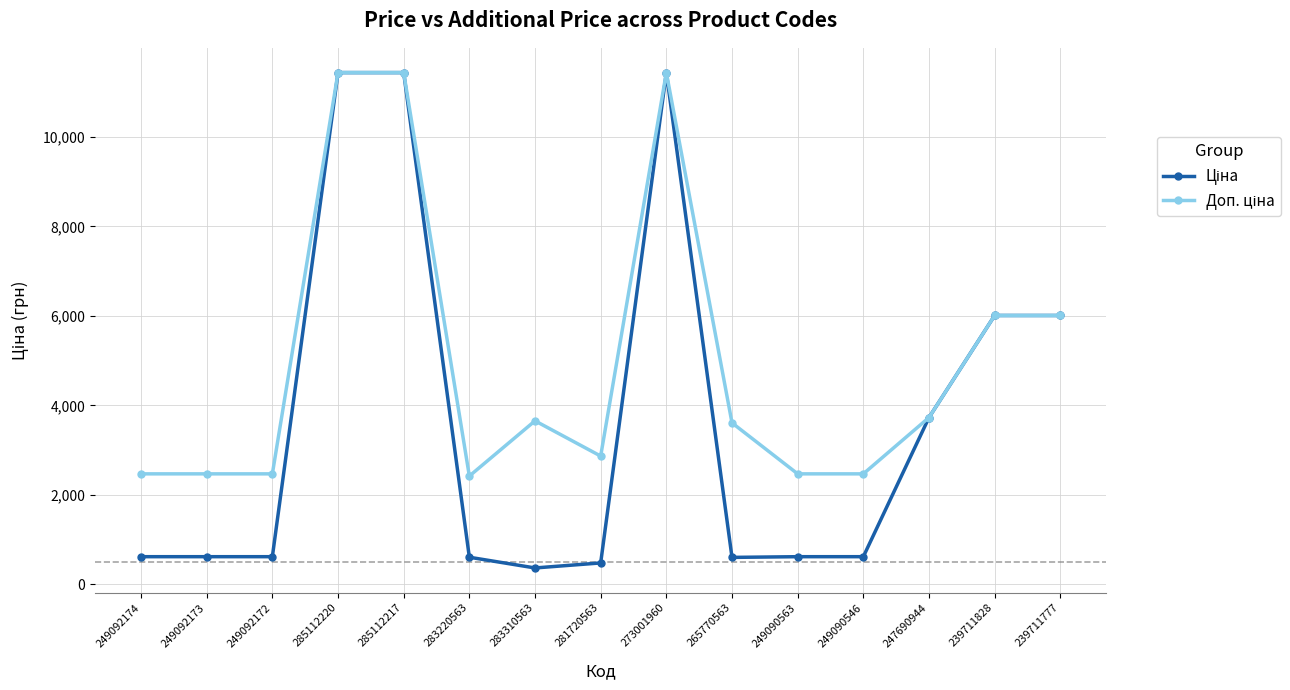

What is the minimum value shown in the chart?

365.3